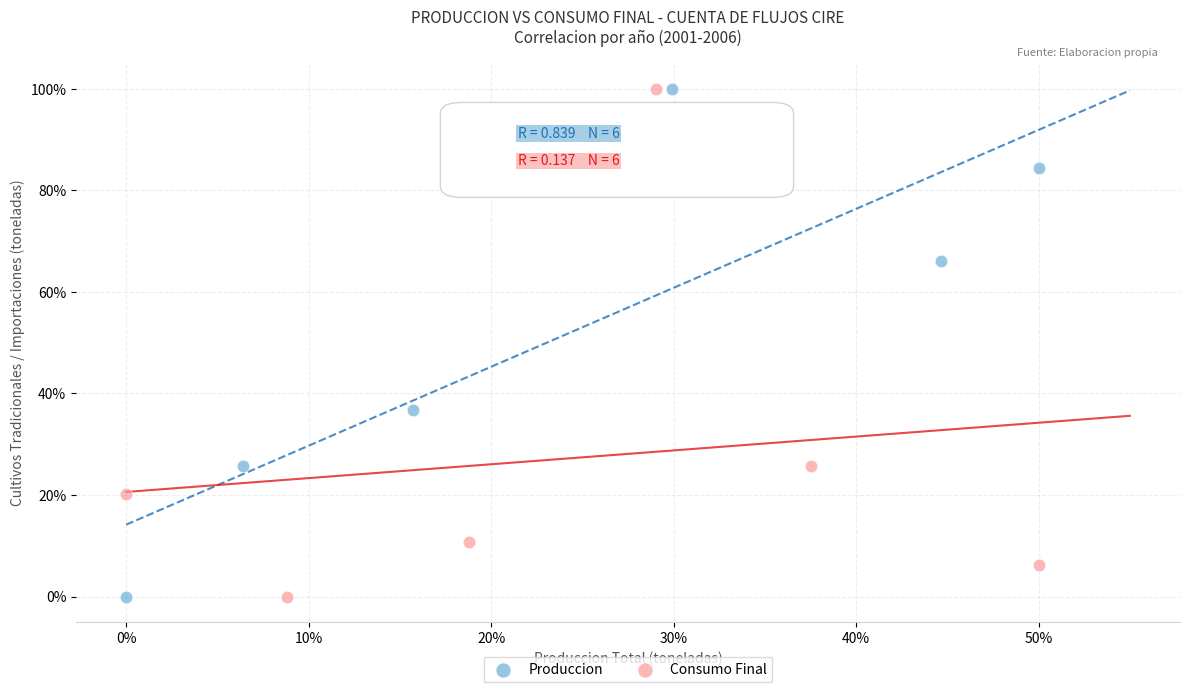

What are all the series names shown in the legend?

Produccion, Consumo Final